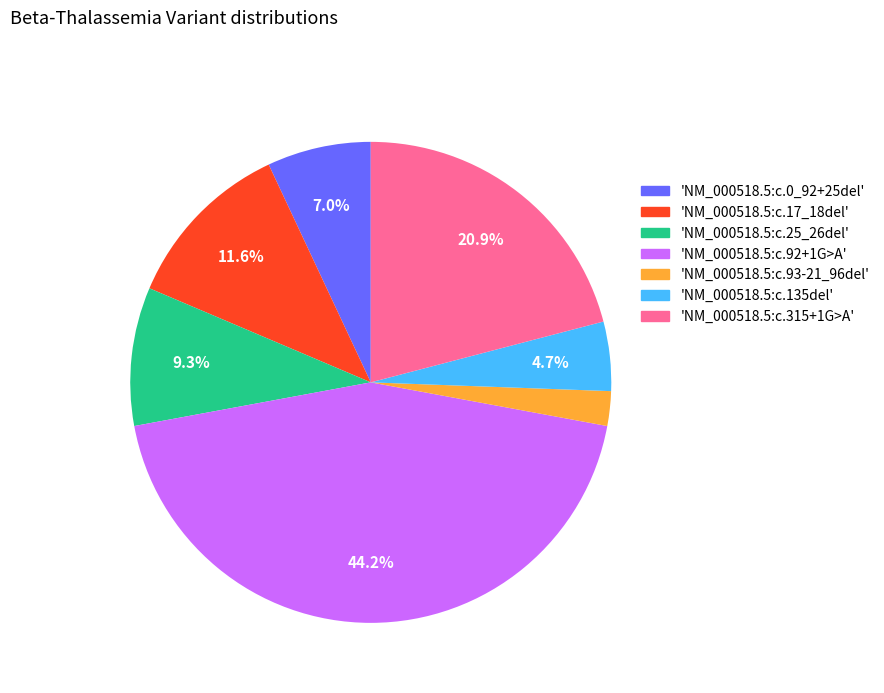

Is there a majority slice in this chart?

No